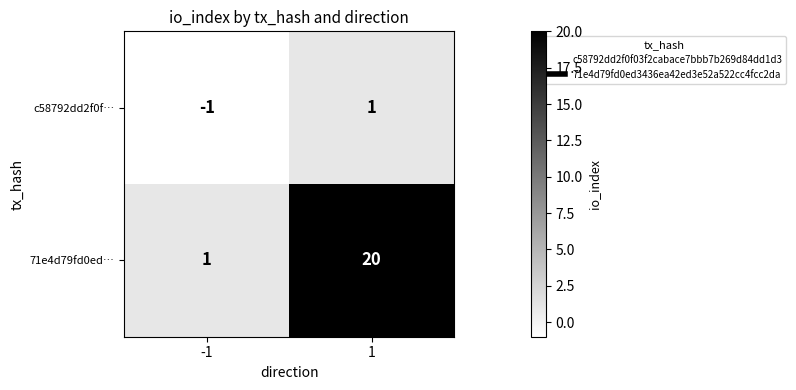

What is the sum of all 71e4d79fd0ed… values?

21